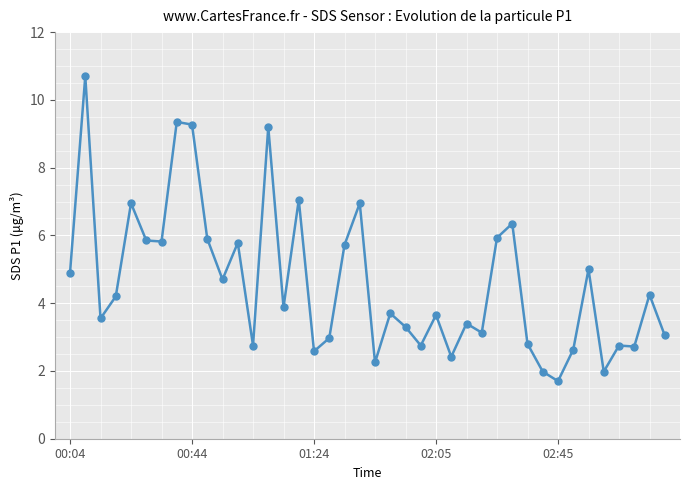

What is the value of the 36th point from the left?

2.0